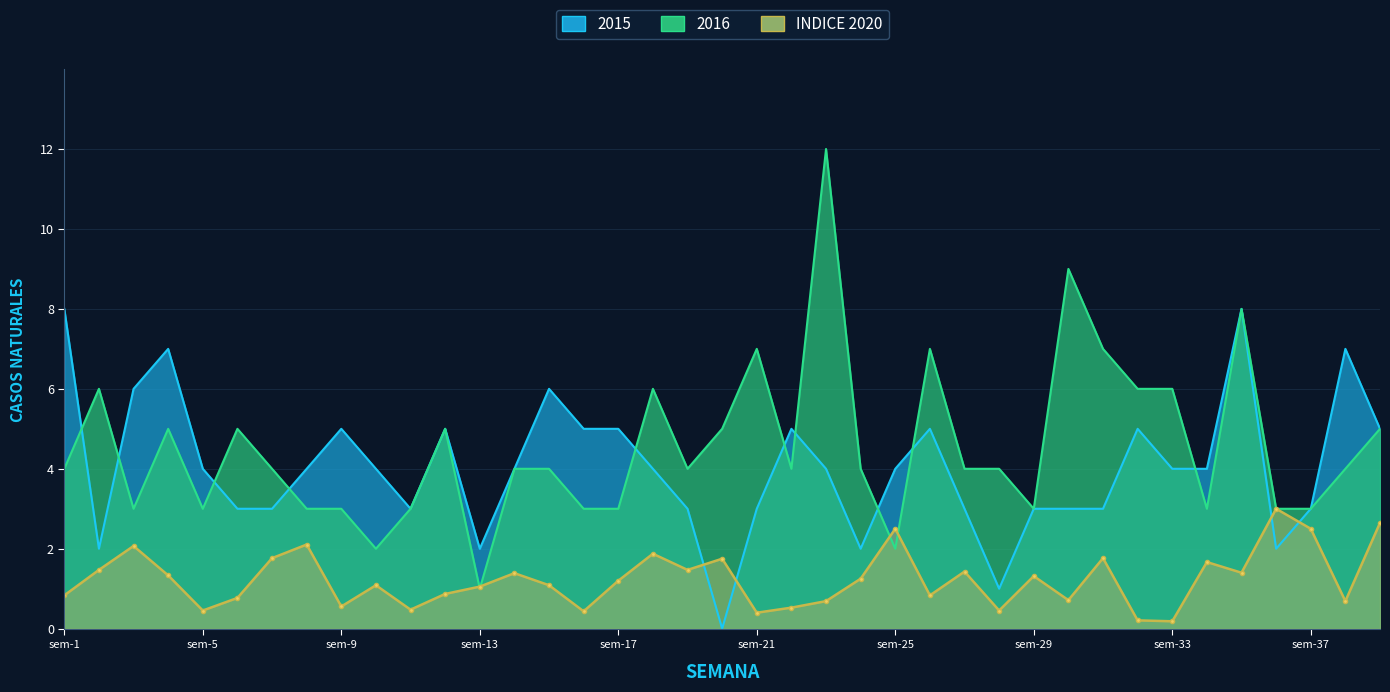

Which series changed the most between sem-18 and sem-39?

2015